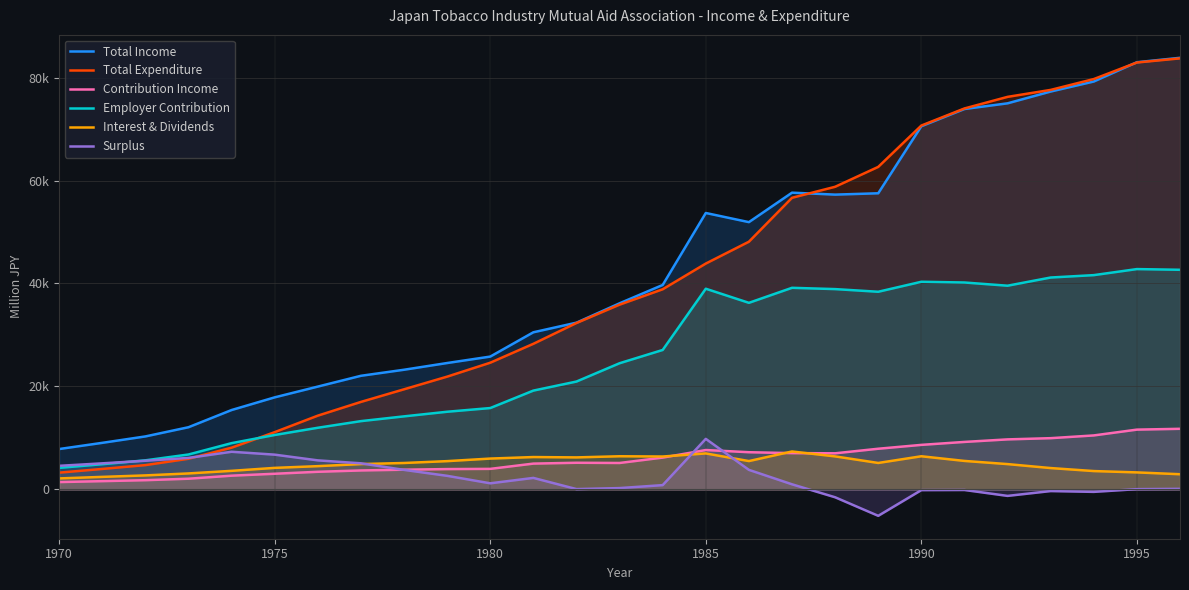

At how many categories does at least one series exceed -3211?

27